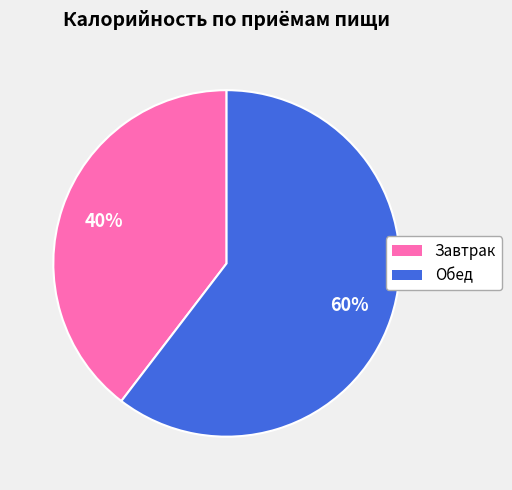

Rank the categories by value from highest to lowest.

Обед, Завтрак